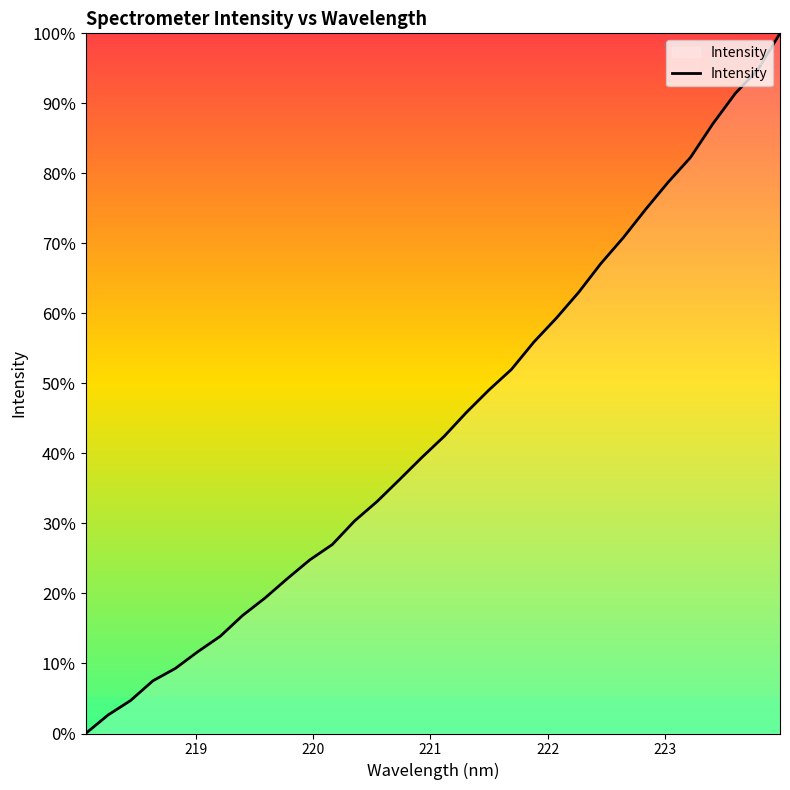

How many positive values are there?

31